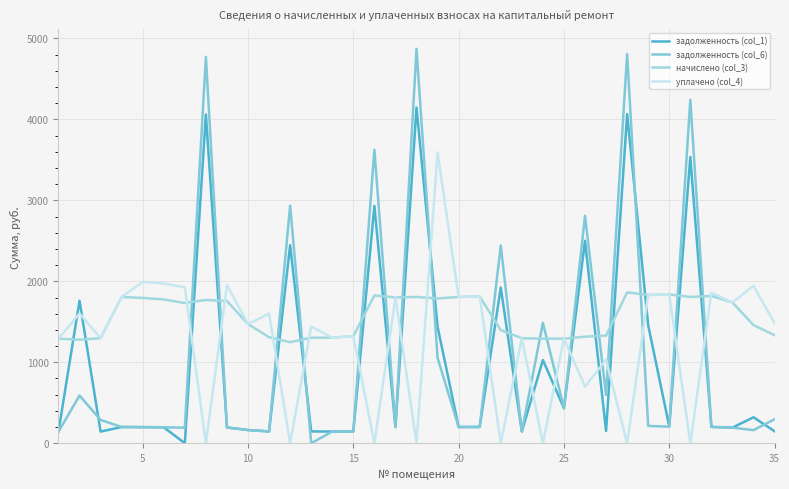

Does the chart have visible grid lines?

Yes